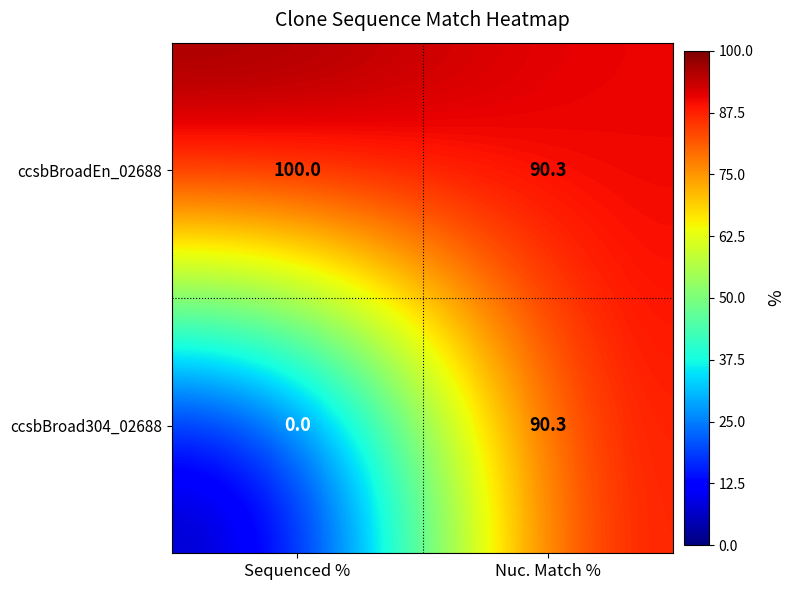

Which series changed the most between Sequenced % and Nuc. Match %?

ccsbBroad304_02688